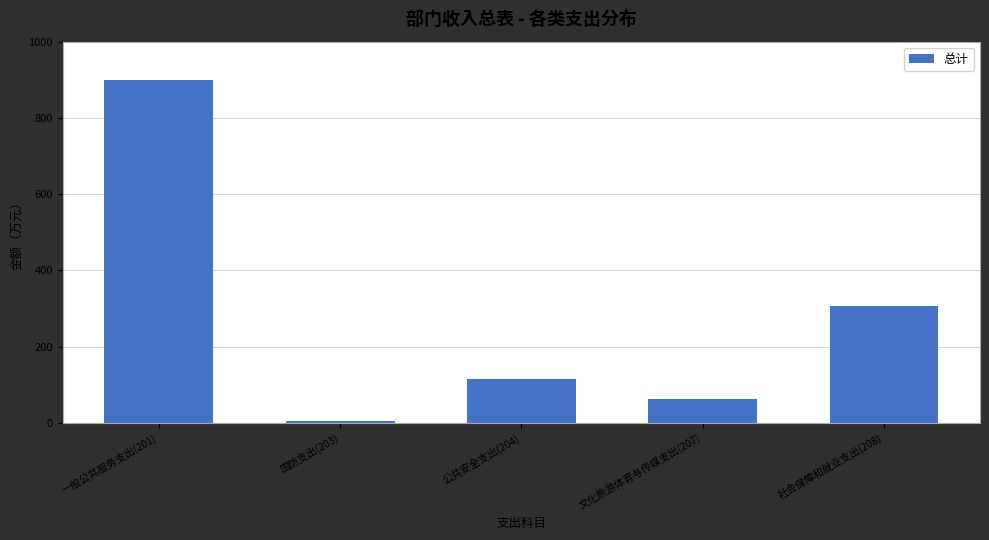

Reading right to left, extract all data points from this chart.

306.2	62.3	114.6	5.0	898.7